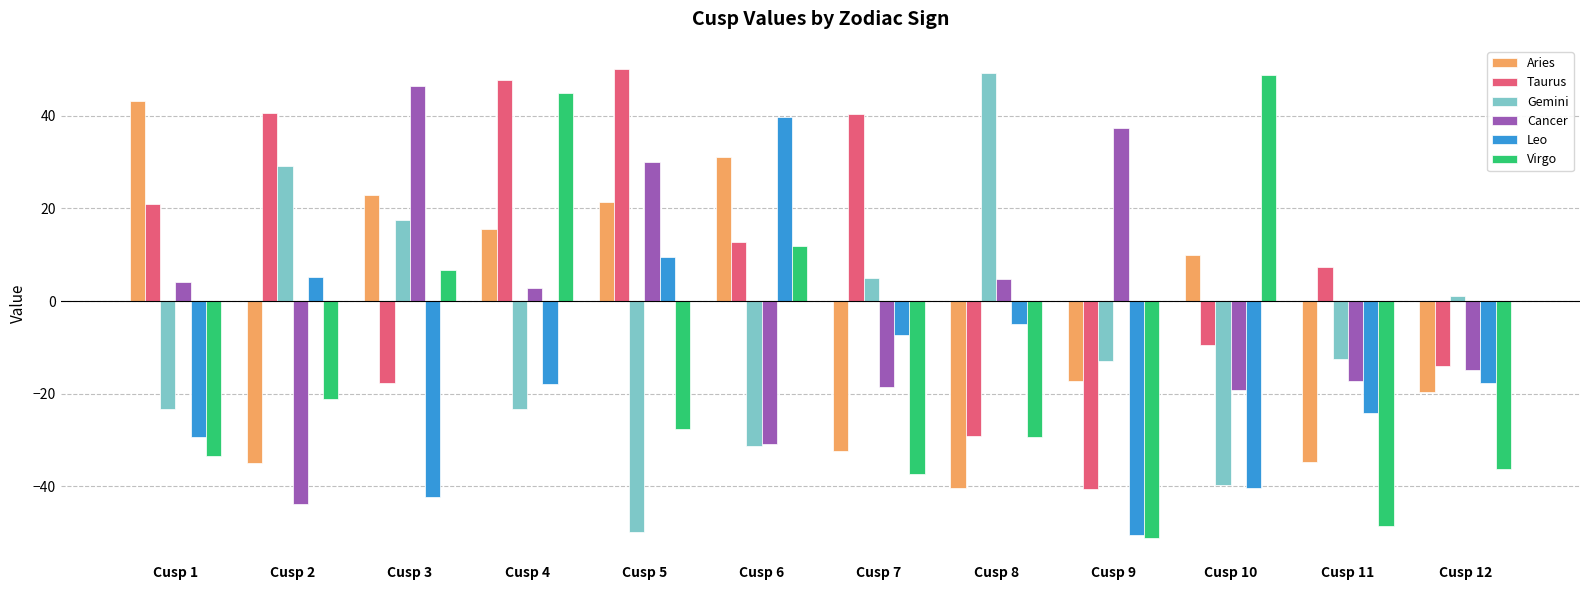

How many bars are there in each group?

6